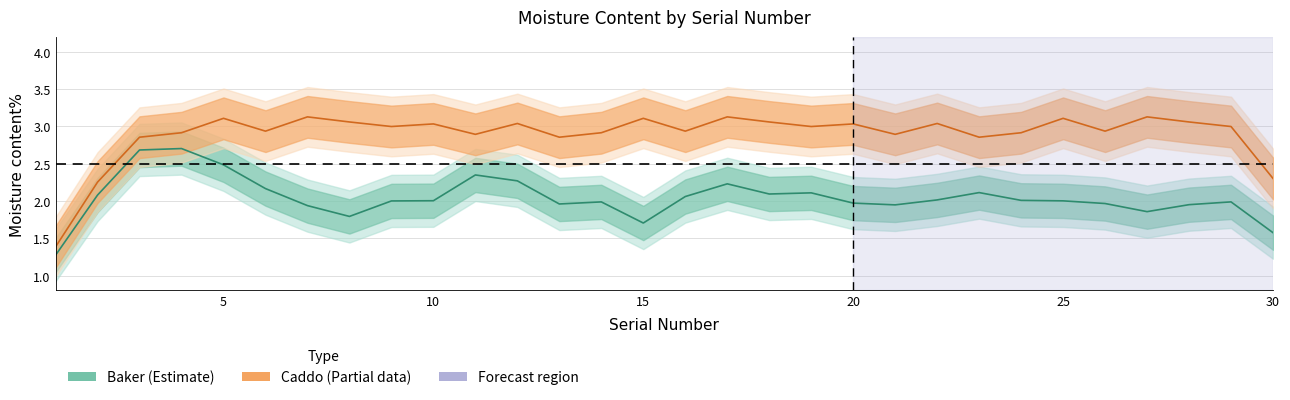

True or false: Baker has more than 0 interior local peaks.

True